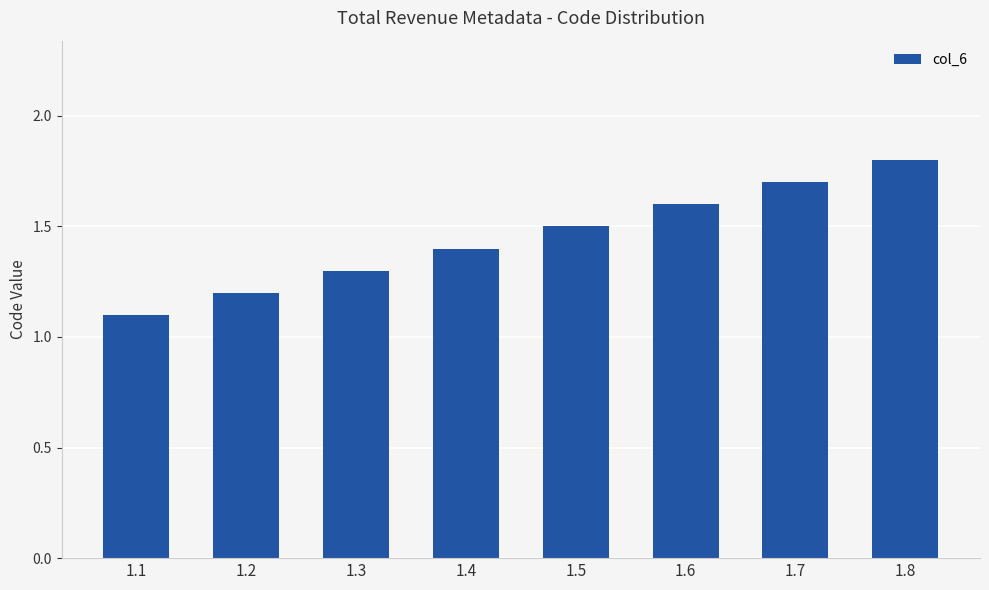

True or false: the data shows 1.3 at 1.3.

True